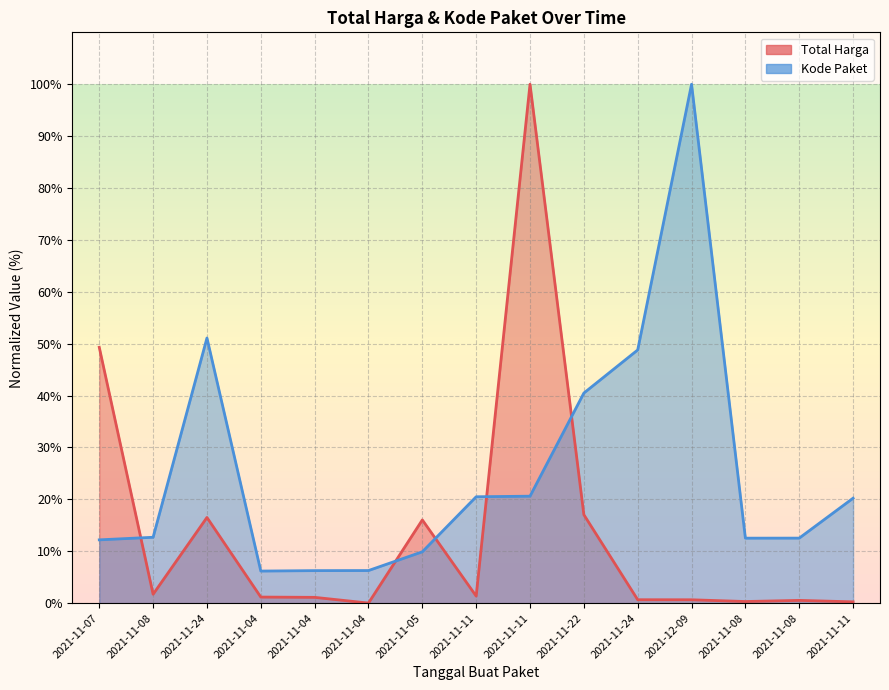

True or false: Total Harga has a value of 0.0 at 2021-11-04.

True